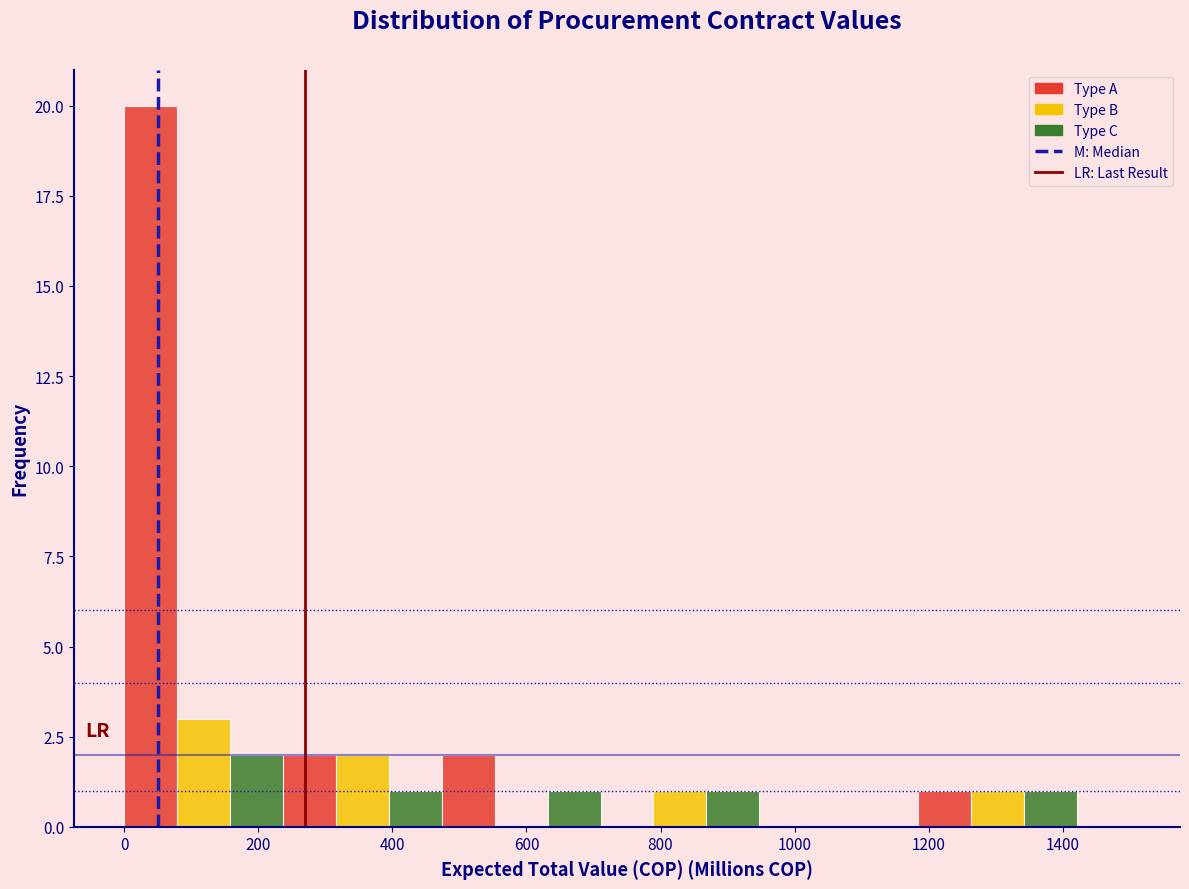

Around what value on the x-axis is the tallest bar? Give the approximate position of its centre, as read against the axis.

40